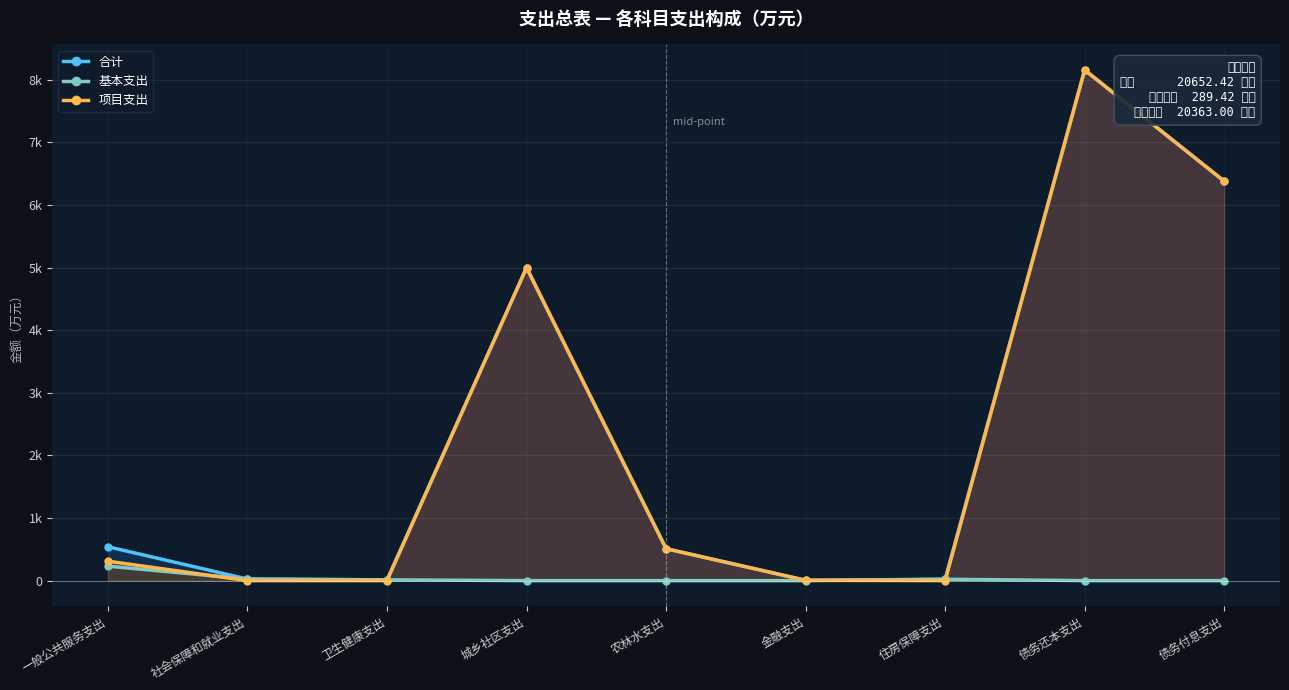

How many lines are shown in the chart?

3